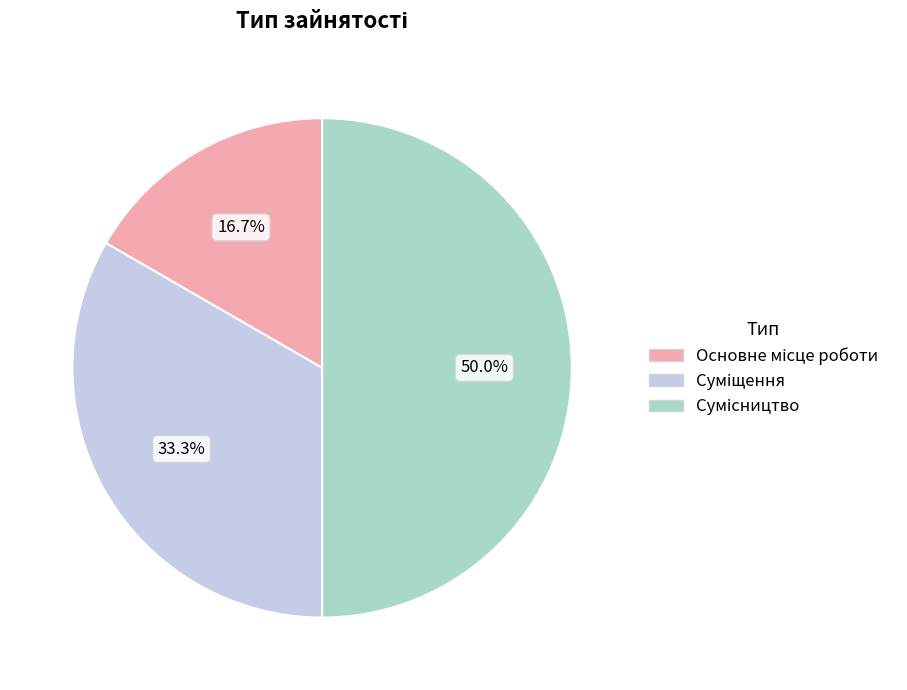

Rank the categories by value from lowest to highest.

Основне місце роботи, Суміщення, Сумісництво